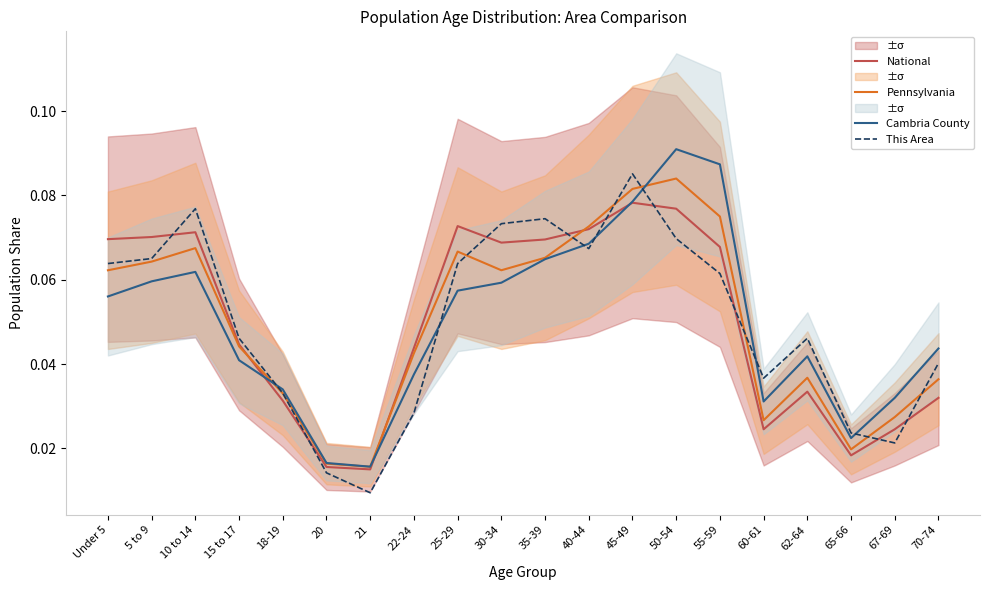

Is this an area chart (filled region under the line)?

No